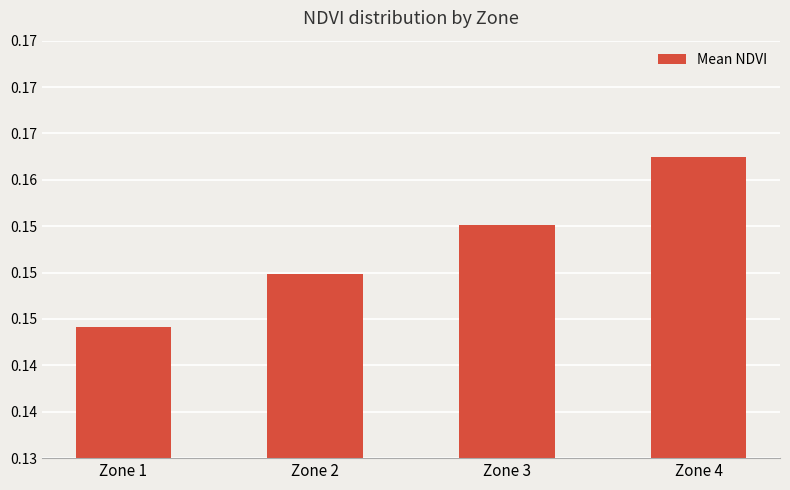

Does the chart contain any negative values?

No